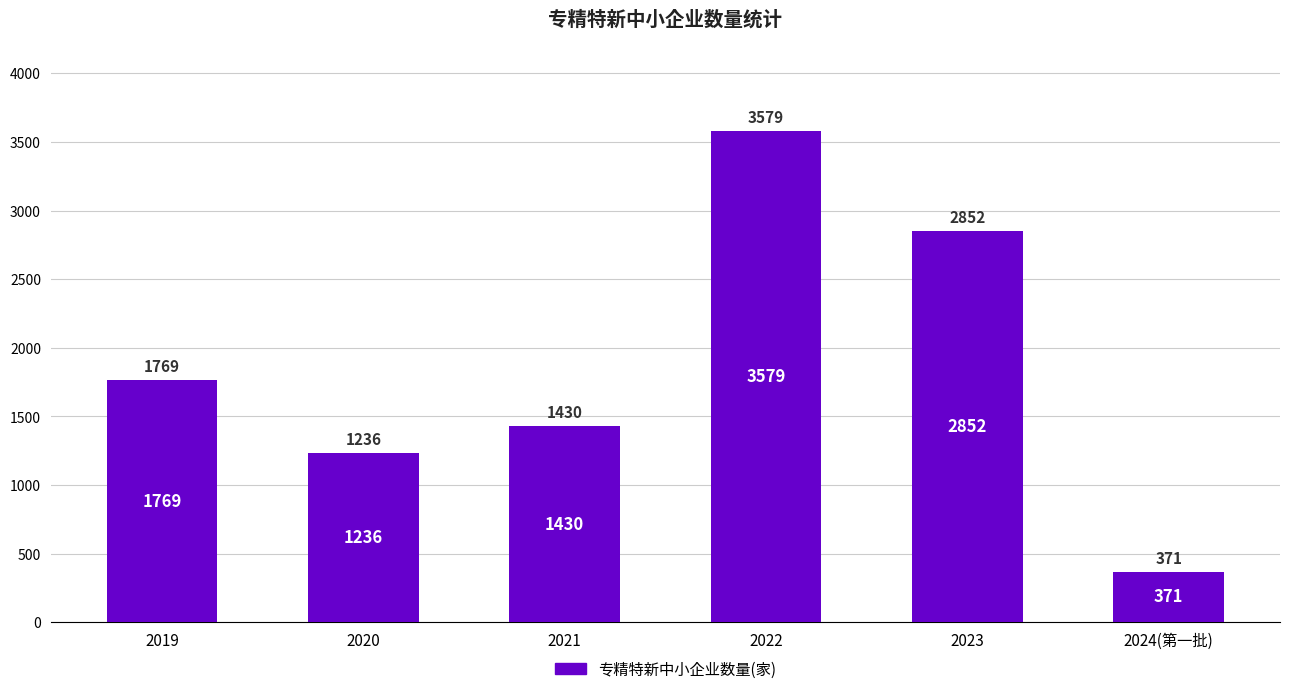

Reading left to right, what are all the values shown in this chart?

1769	1236	1430	3579	2852	371